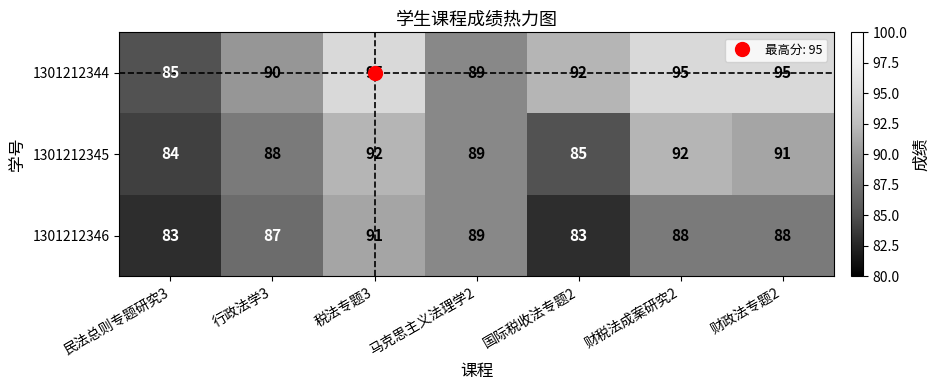

Between 马克思主义法理学2 and 财税法成案研究2, which series saw the biggest shift?

1301212344